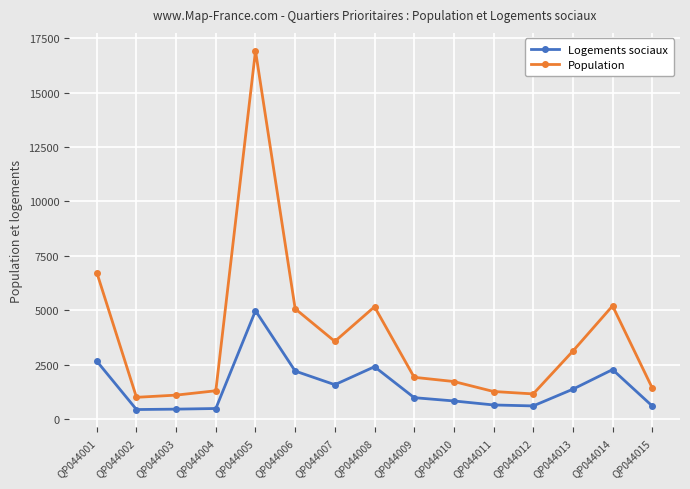

What is the sum of all Logements sociaux values?

22647